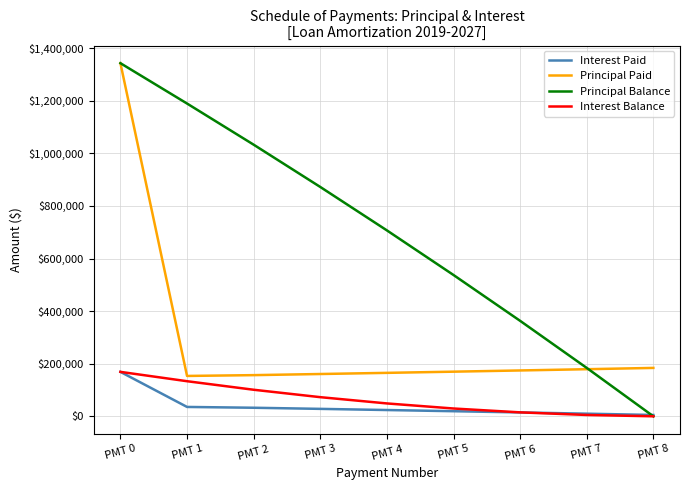

Between PMT 0 and PMT 7, which series saw the biggest shift?

Principal Paid